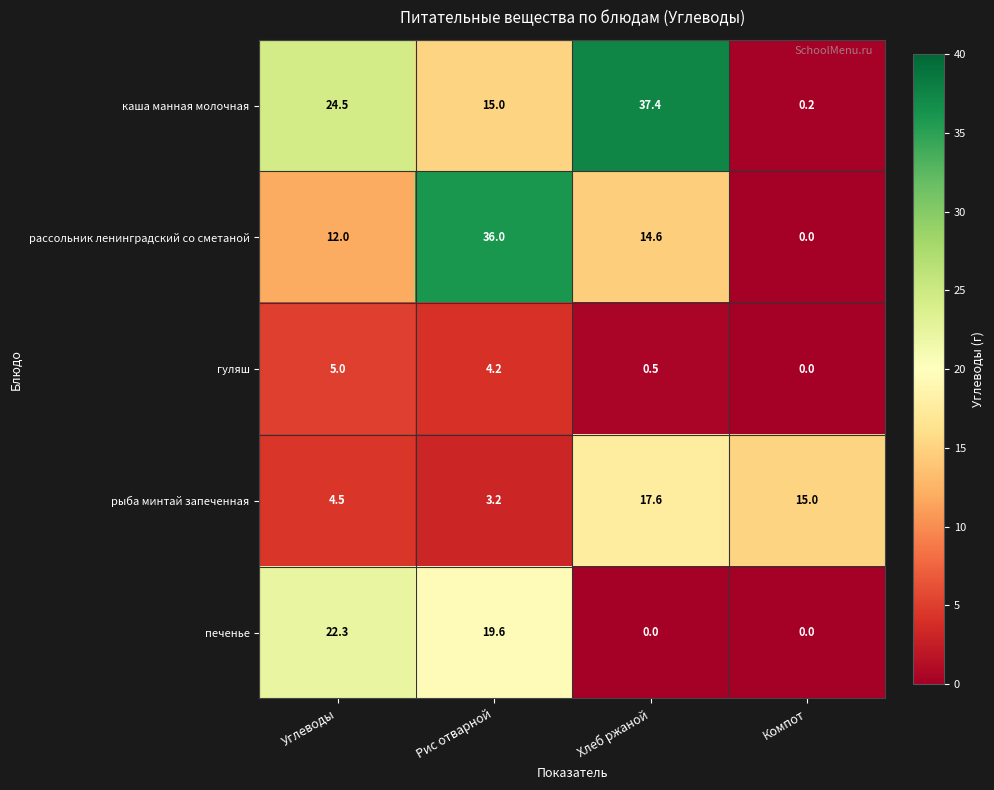

Rank the series at Хлеб ржаной from highest to lowest value.

каша манная молочная, рыба минтай запеченная, рассольник ленинградский со сметаной, гуляш, печенье